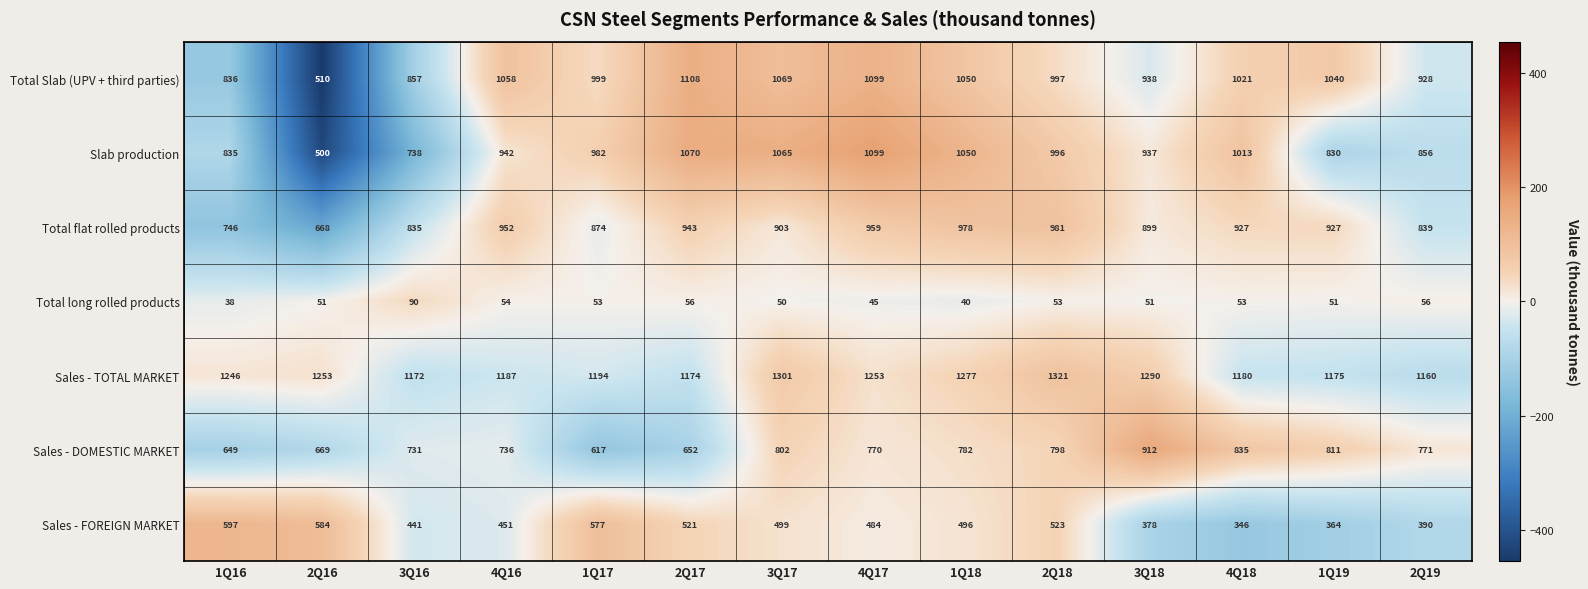

Which series changed the most between 1Q17 and 4Q17?

Sales - DOMESTIC MARKET